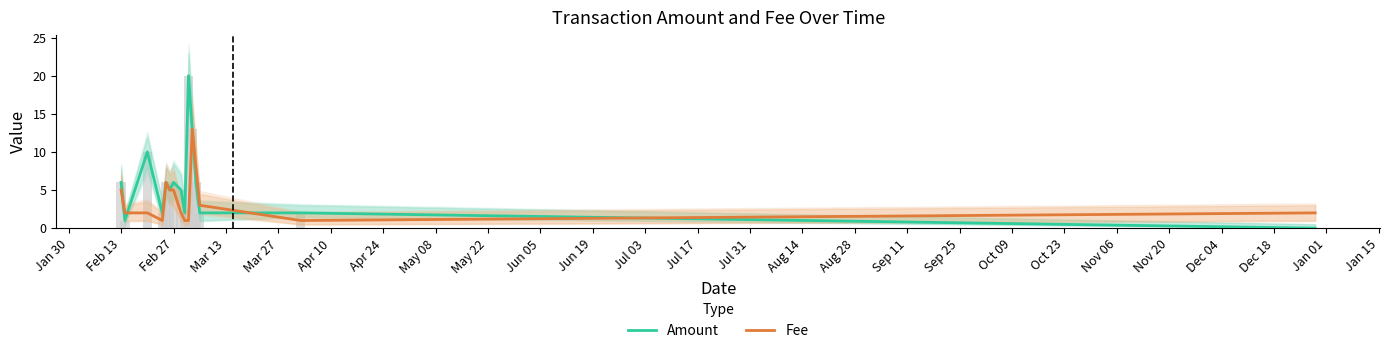

At which label is Amount closest to 10?

Feb 27